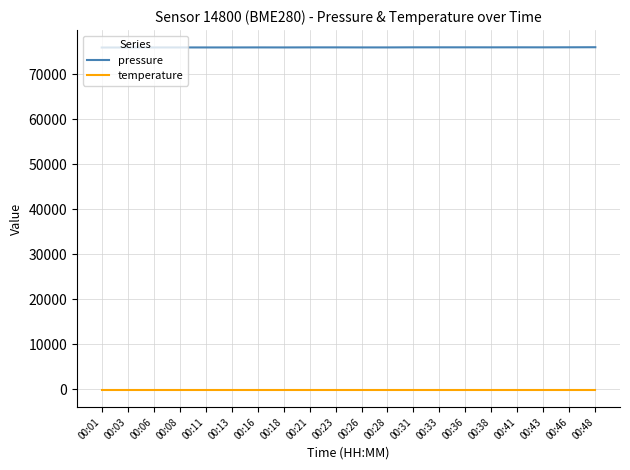

At how many categories does at least one series exceed 66594?

20